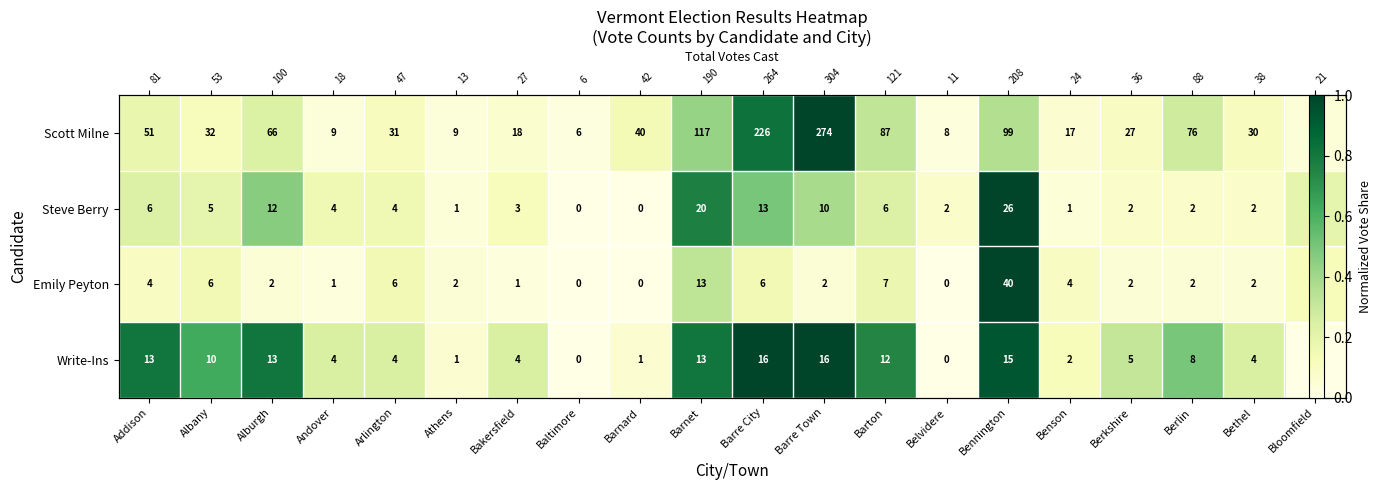

What is the average value of the Write-Ins series?

0.4